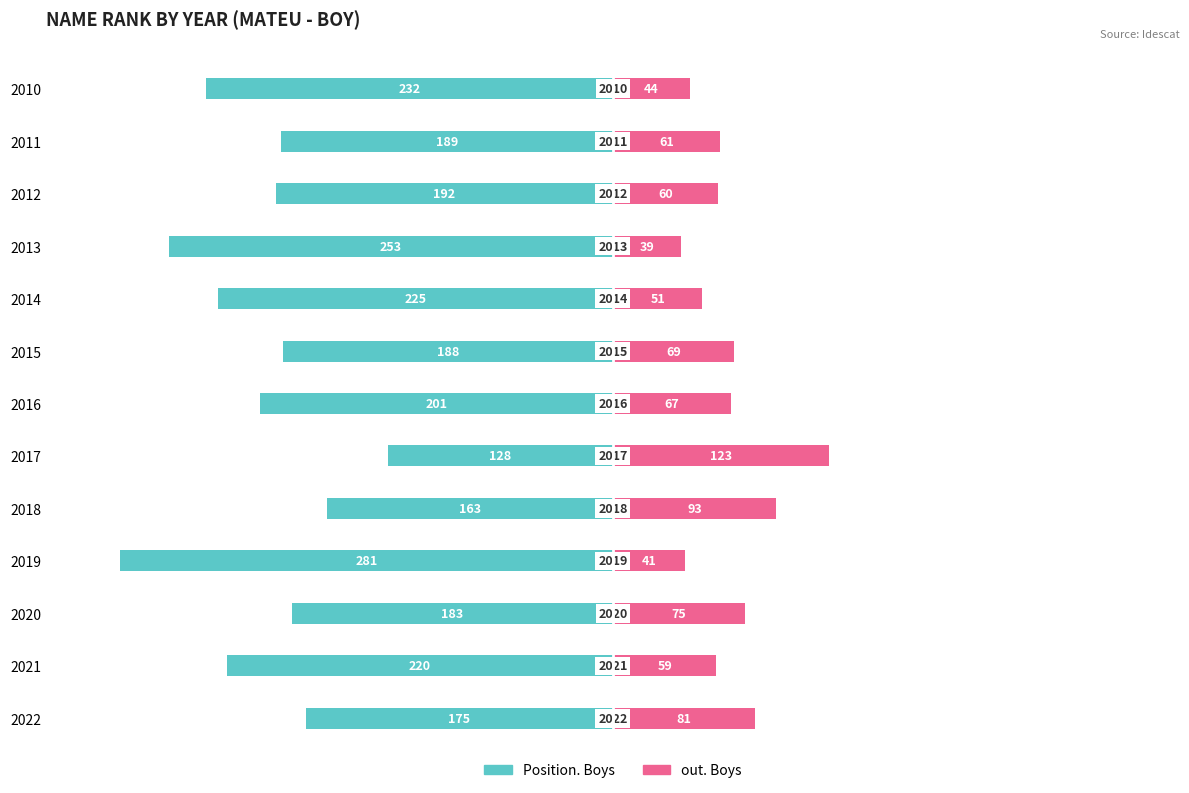

The value of out. Boys at 2013 is 52. True or false?

False